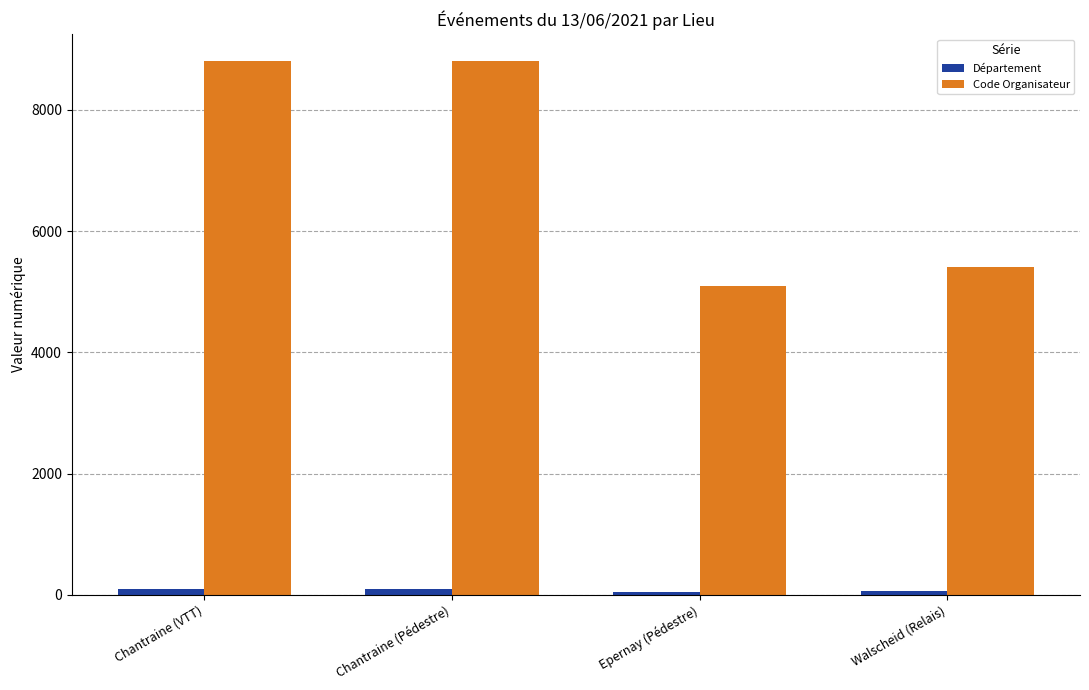

What is the difference between the Code Organisateur values at Epernay (Pédestre) and Chantraine (VTT)?

3706